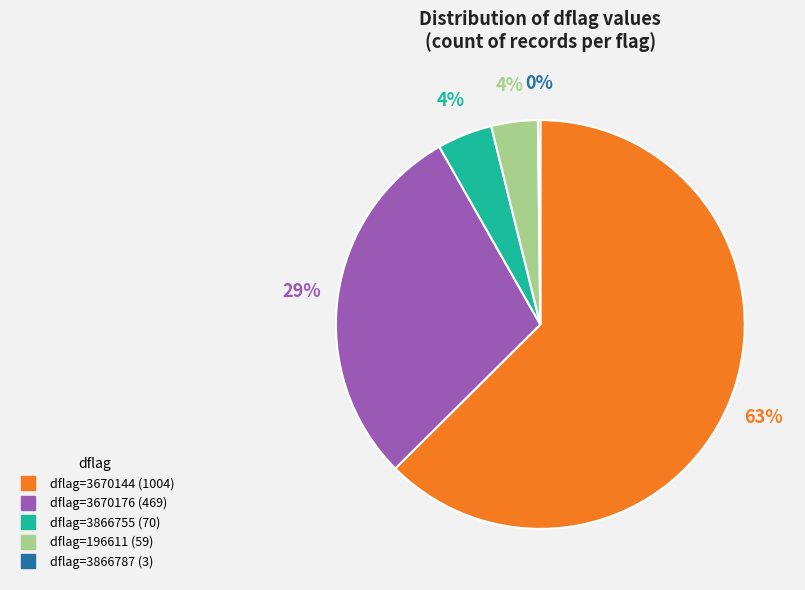

To the nearest percent, what is the average slice percentage?

20%